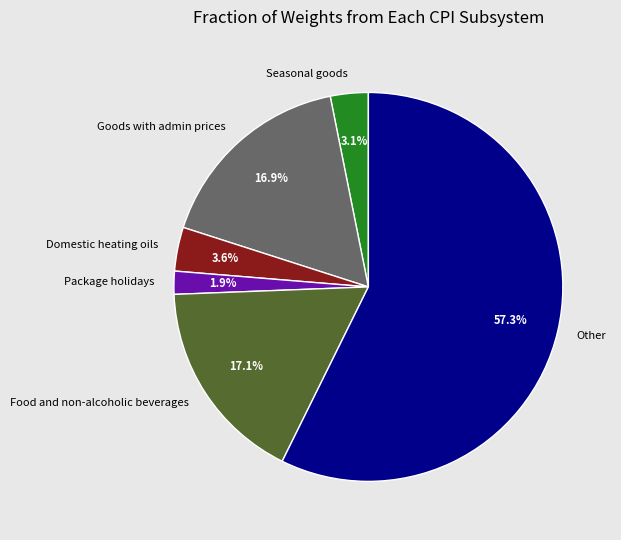

Which category has the smallest portion of the pie?

Package holidays